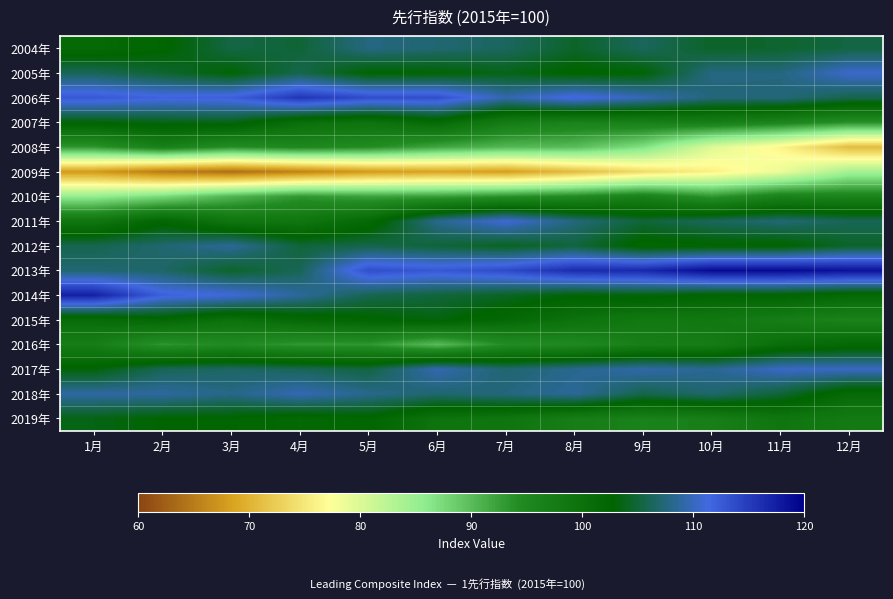

Rank the series by their maximum value, from lowest to highest.

2009年, 2010年, 2008年, 2016年, 2015年, 2019年, 2007年, 2004年, 2012年, 2018年, 2017年, 2005年, 2011年, 2006年, 2014年, 2013年